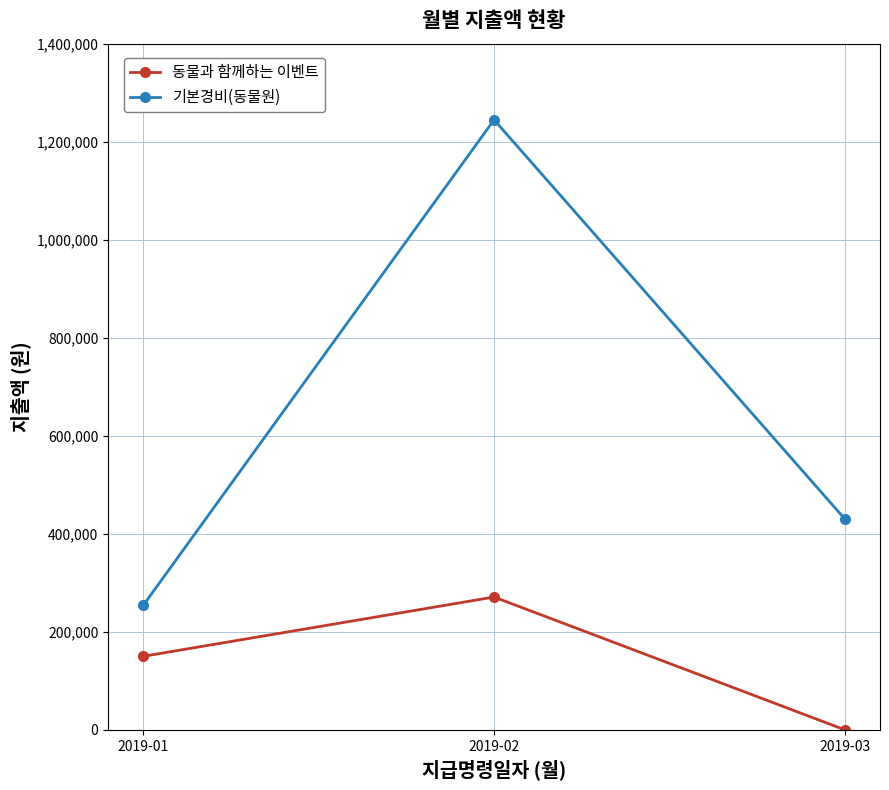

Reading right to left, transcribe all the data shown in this chart.

동물과 함께하는 이벤트: 2019-03=0	2019-02=271000	2019-01=150000
기본경비(동물원): 2019-03=430000	2019-02=1244600	2019-01=254000